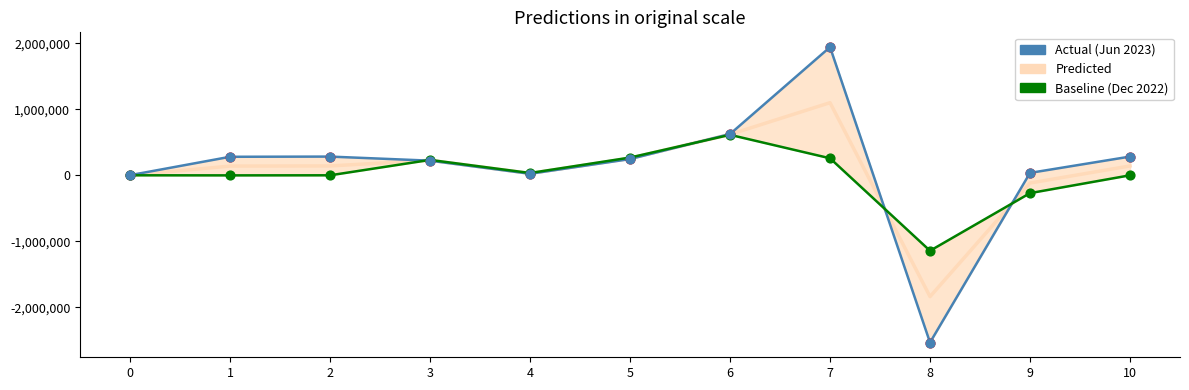

What is the total value across all series at 6?

1859833.5